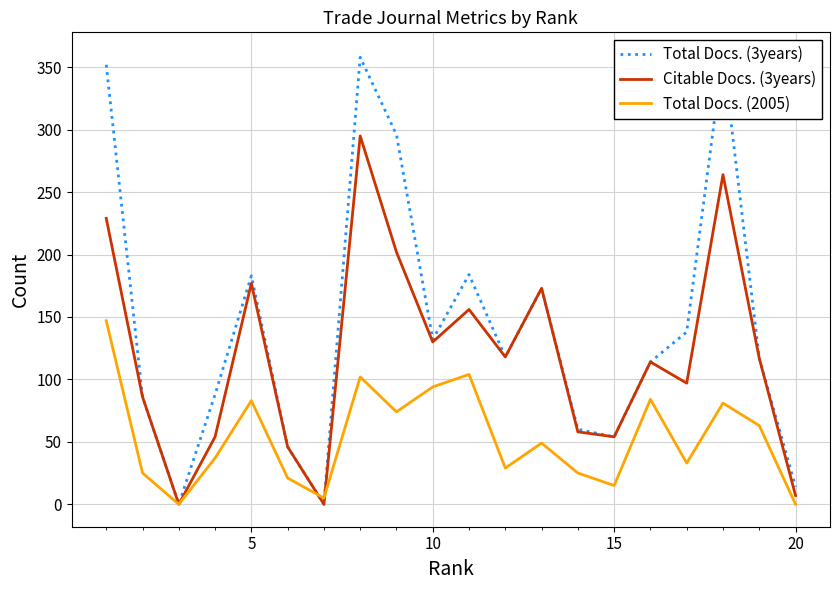

The value of Total Docs. (2005) at 15 is 15. True or false?

True